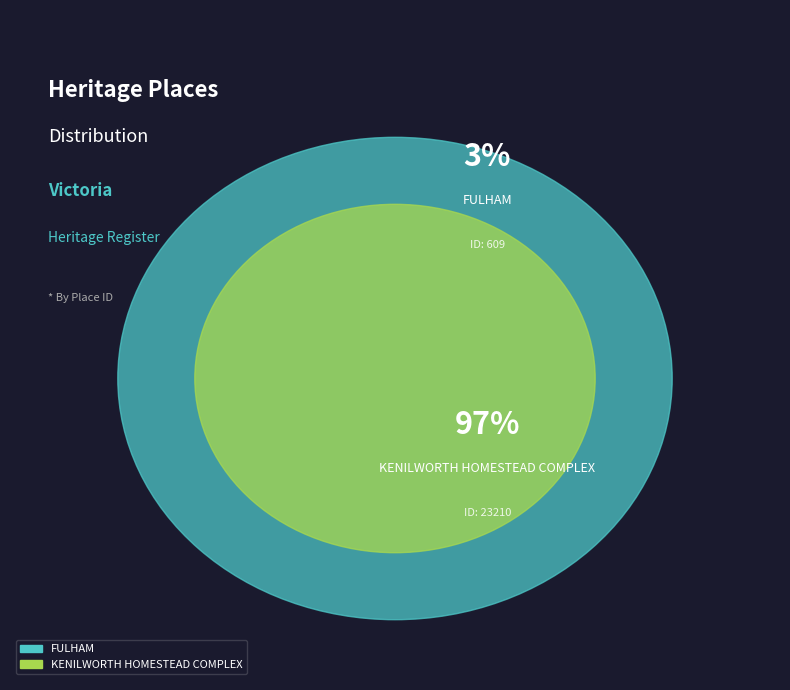

Which category has the smallest portion of the pie?

FULHAM